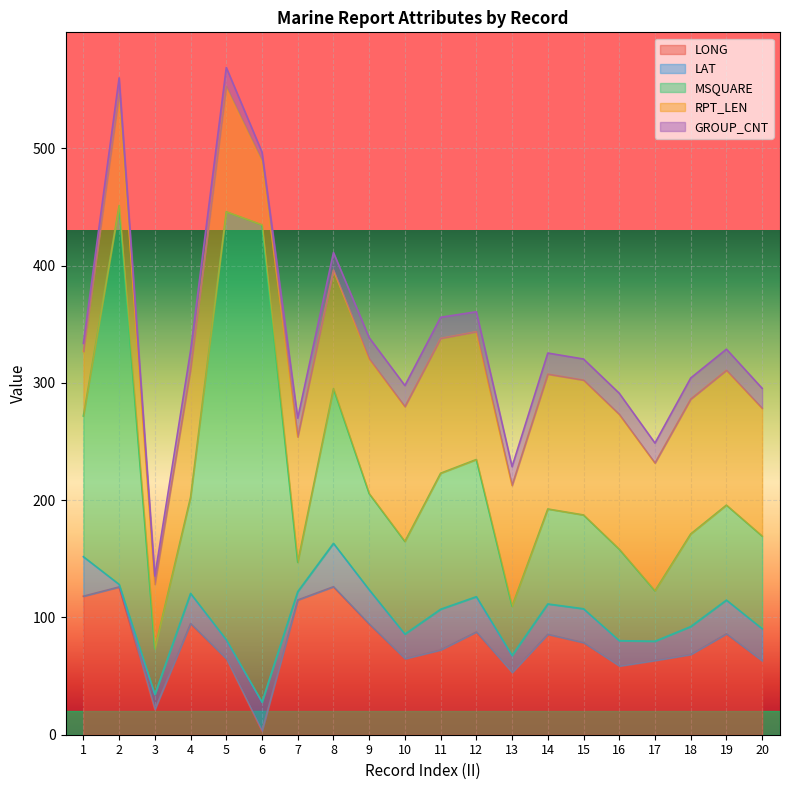

Is the value of LAT at 15 greater than the value of LONG at 6?

Yes